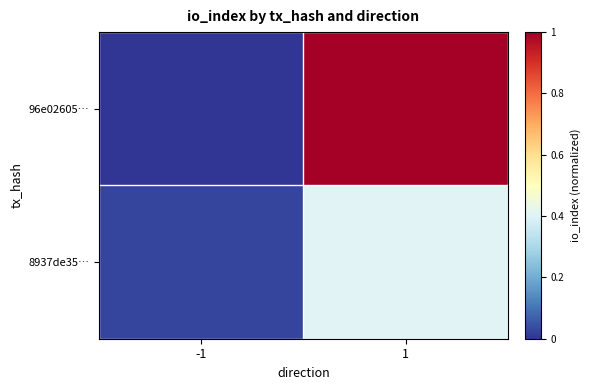

Which has a higher value, -1 or 1?

1